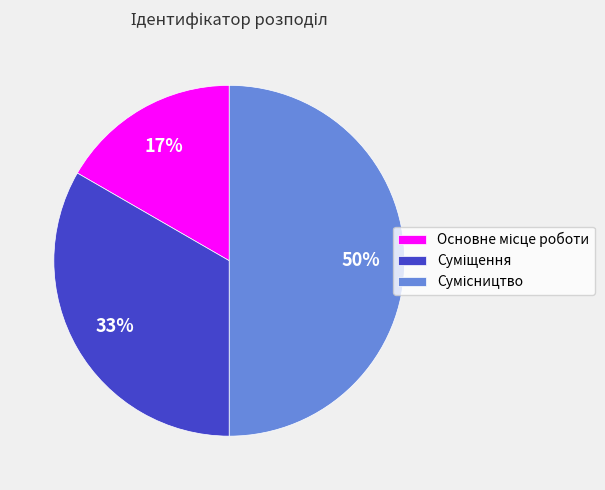

To the nearest percent, what is the difference between the largest and smallest slice percentages?

33%